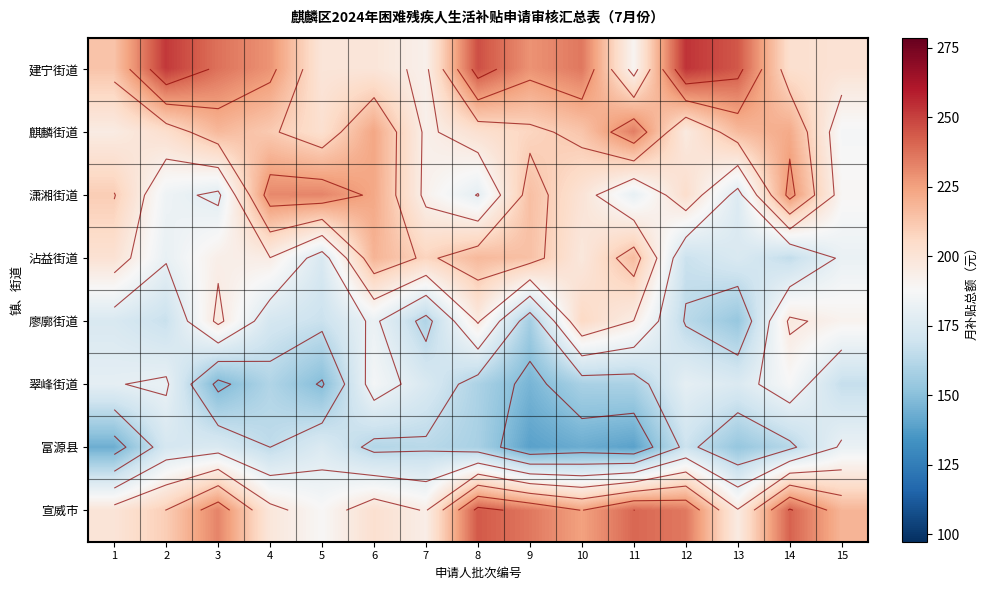

At how many categories does at least one series exceed 156?

15